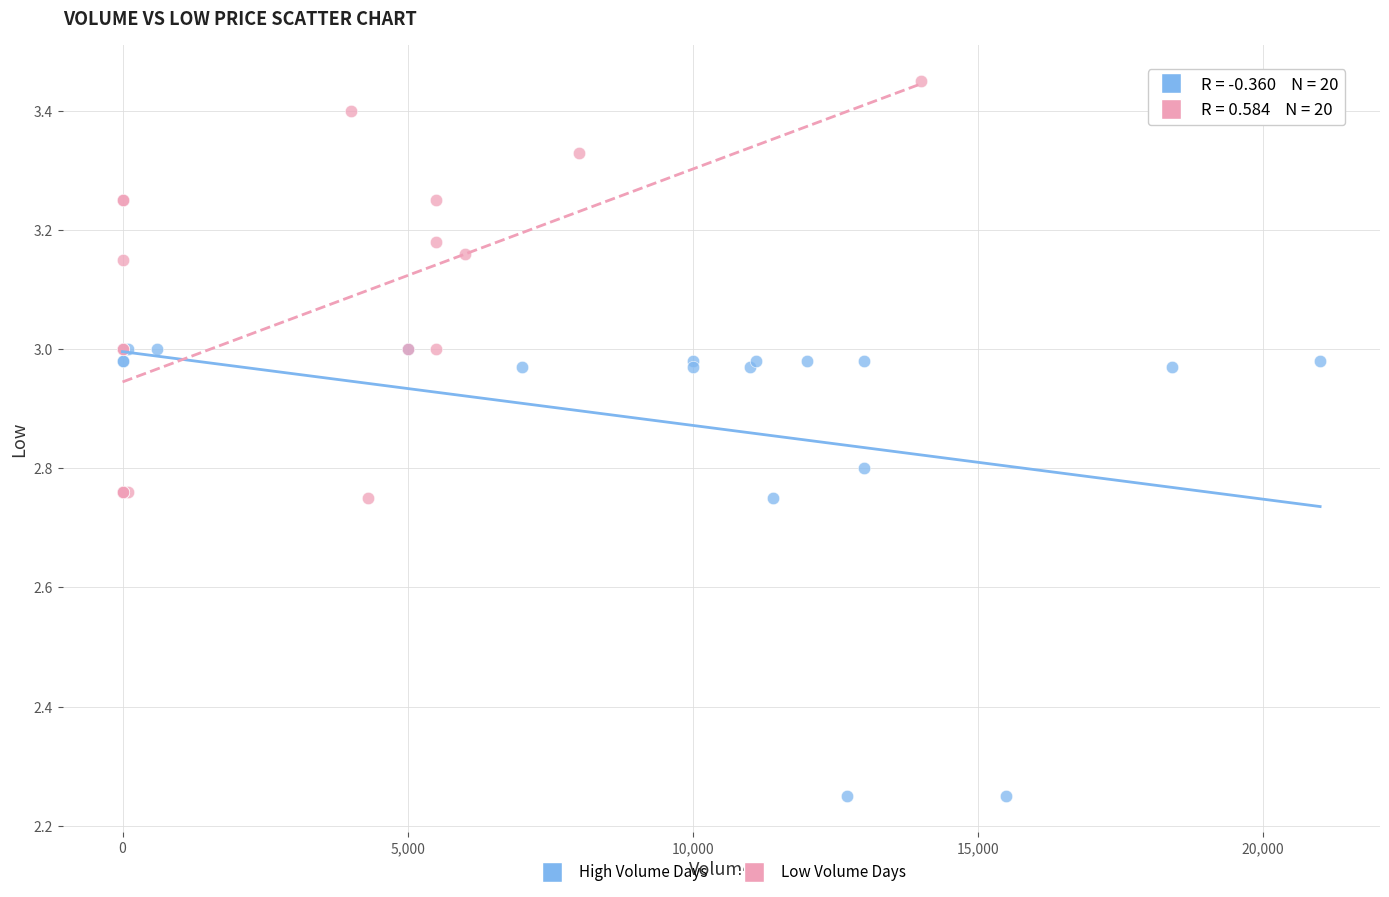

What are all the series names shown in the legend?

High Volume Days, Low Volume Days